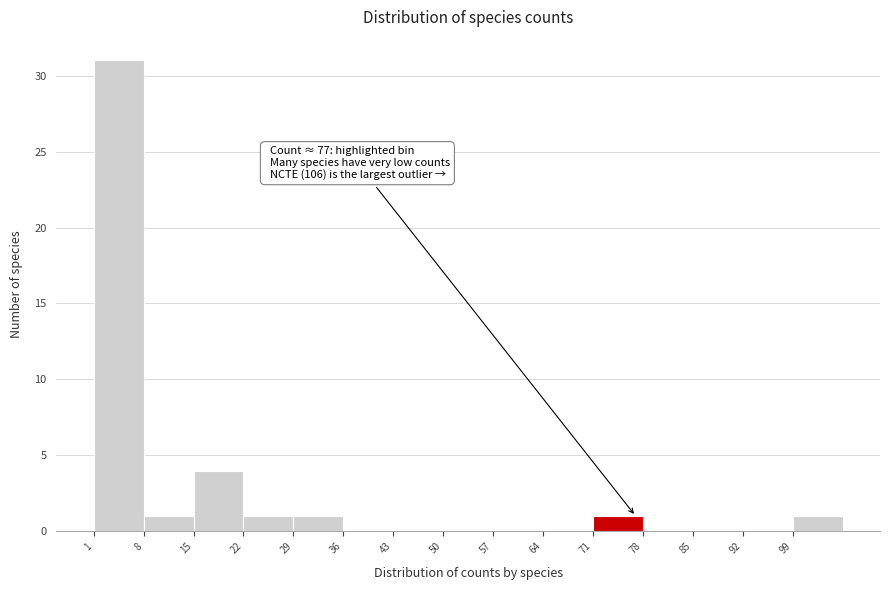

Over which range of the x-axis is the bar tallest?

1 to 8